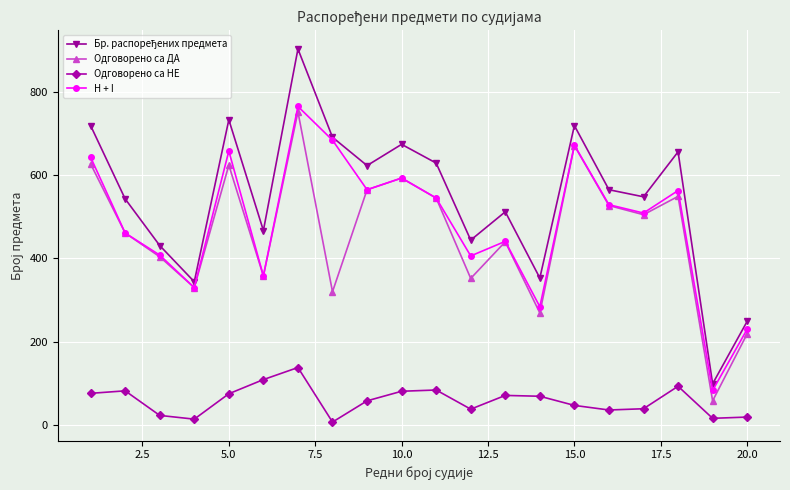

How many categories are shown in the chart?

20